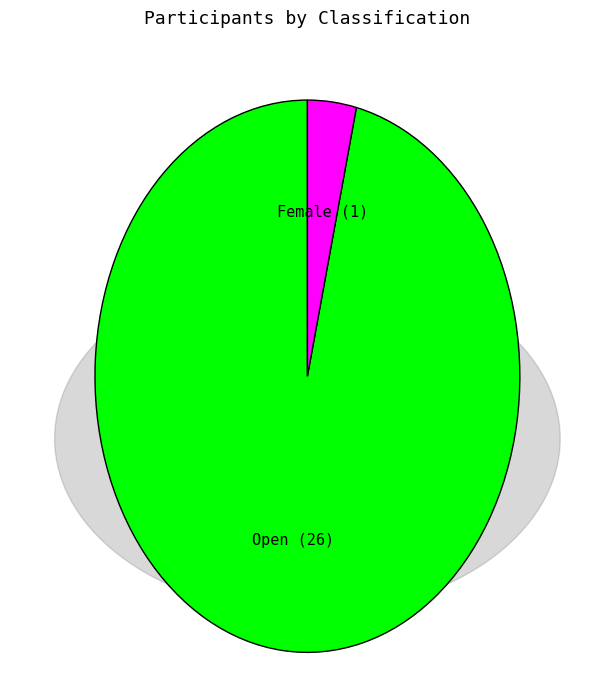

Is it true that Open is 88% of the pie?

False